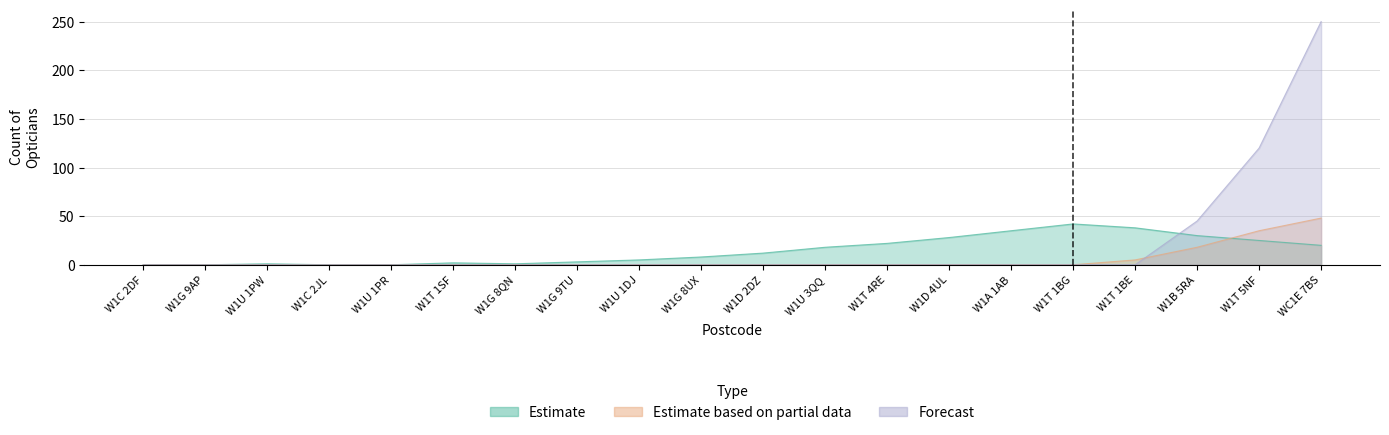

True or false: Estimate based on partial data and Forecast cross at least once.

True